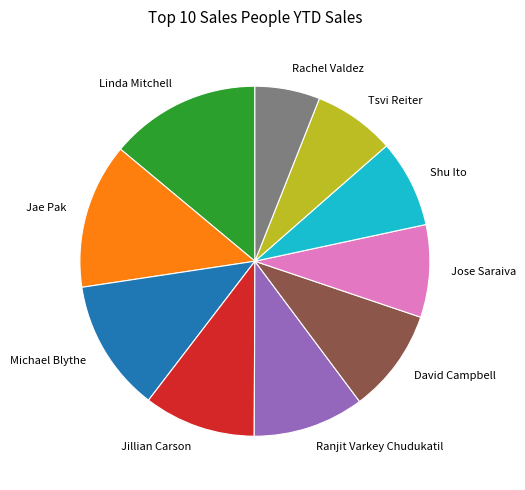

Which slice is the smallest?

Rachel Valdez